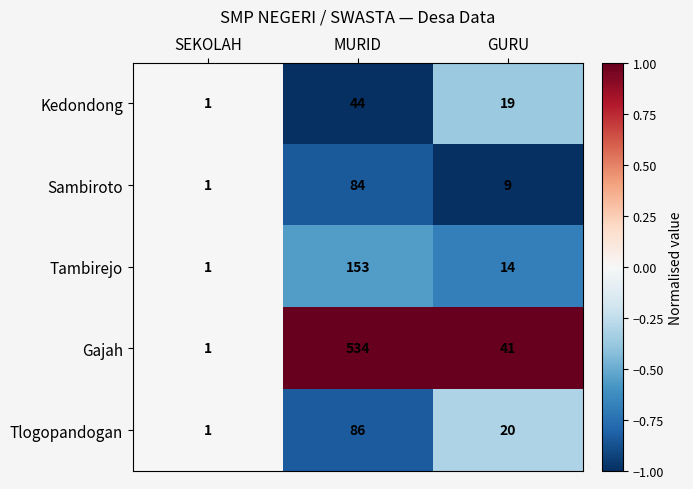

What is the difference between the Sambiroto values at SEKOLAH and MURID?

83